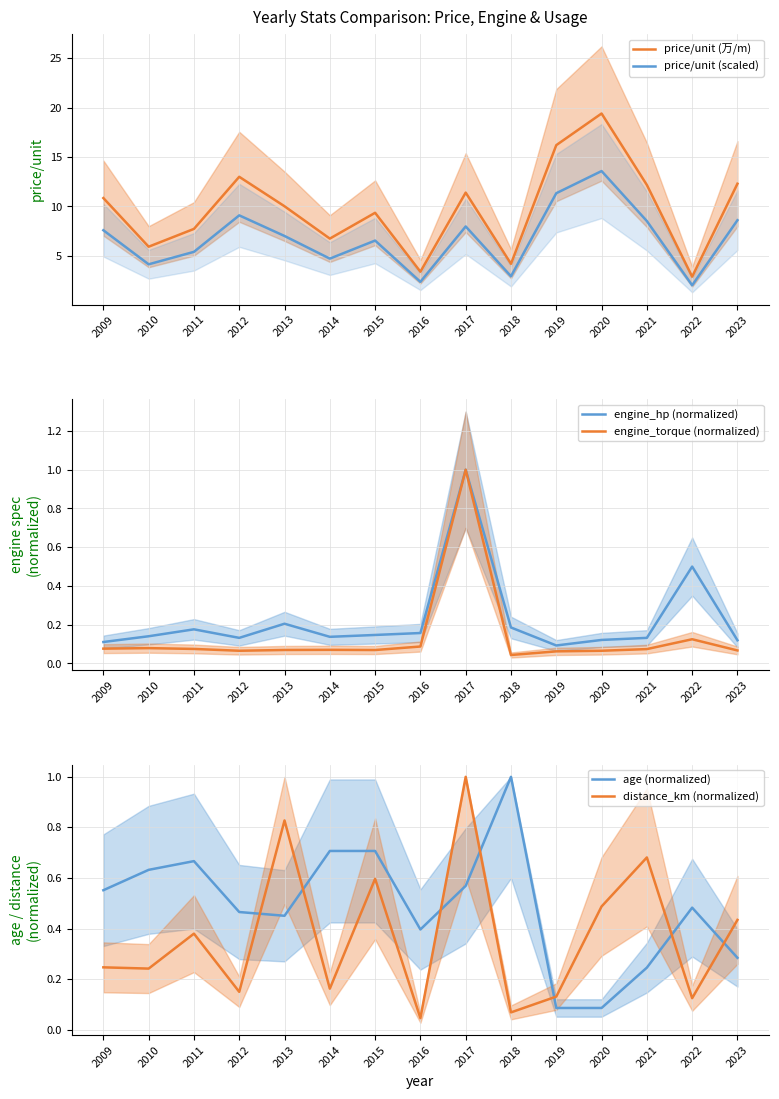

At 2011, list the series in order from smallest to largest.

engine_torque (normalized), engine_hp (normalized), distance_km (normalized), age (normalized), price/unit (scaled), price/unit (万/m)